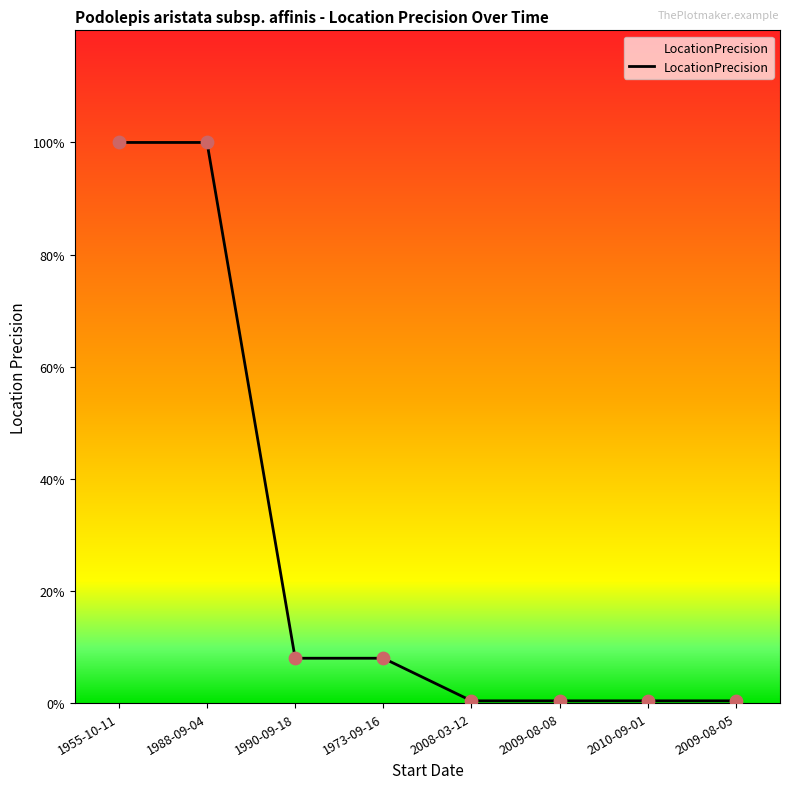

Which has a higher value, 2010-09-01 or 1973-09-16?

1973-09-16